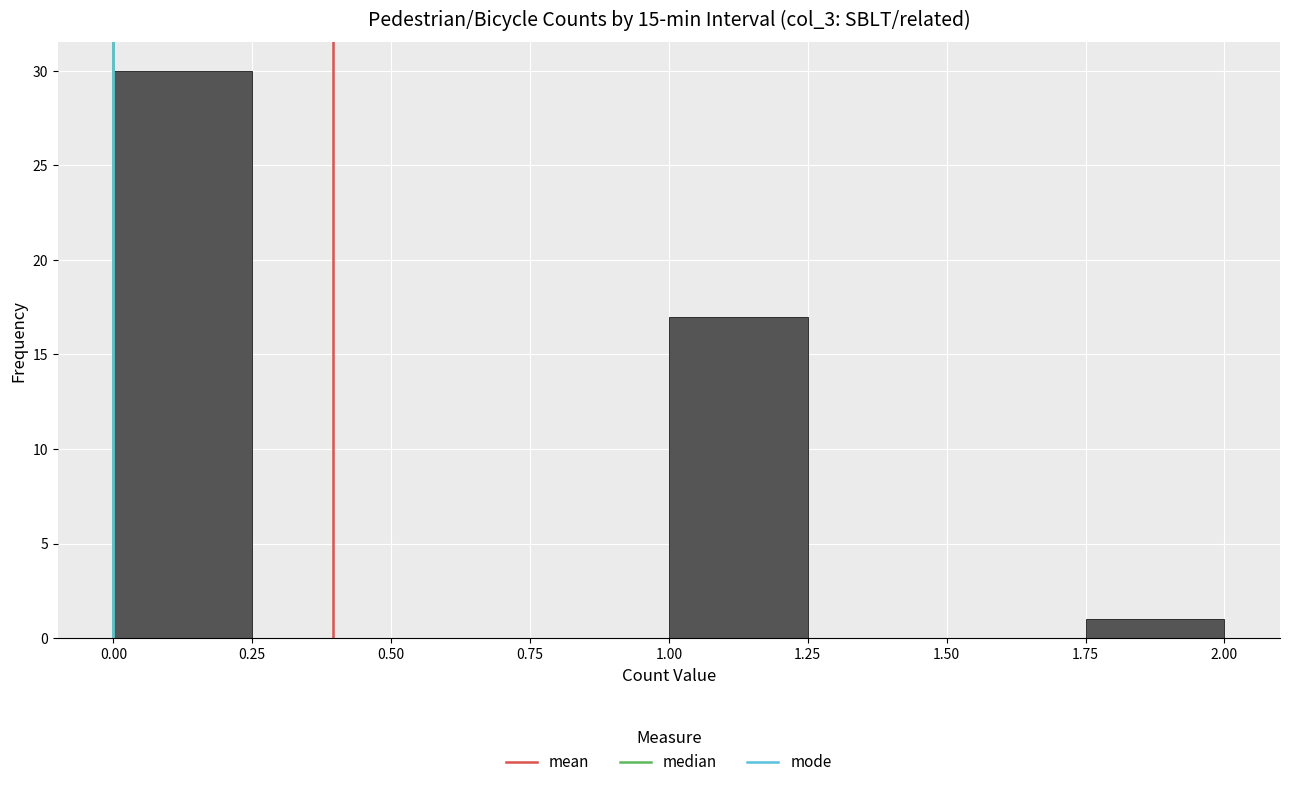

Reading left to right, transcribe this chart: for each bar, give the range it covers on the x-axis and its height. The values are not printed on the chart, so give them approximately, as read against the axis.

0.00 to 0.25: 30
0.25 to 0.50: 0
0.50 to 0.75: 0
0.75 to 1.00: 0
1.00 to 1.25: 17
1.25 to 1.50: 0
1.50 to 1.75: 0
1.75 to 2.00: 1